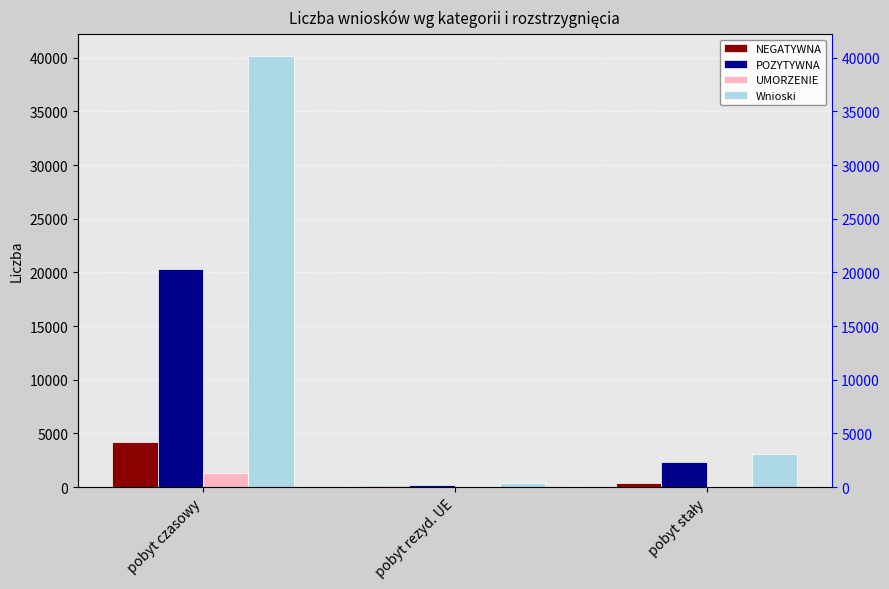

Is it true that UMORZENIE equals 1362 at pobyt czasowy?

True